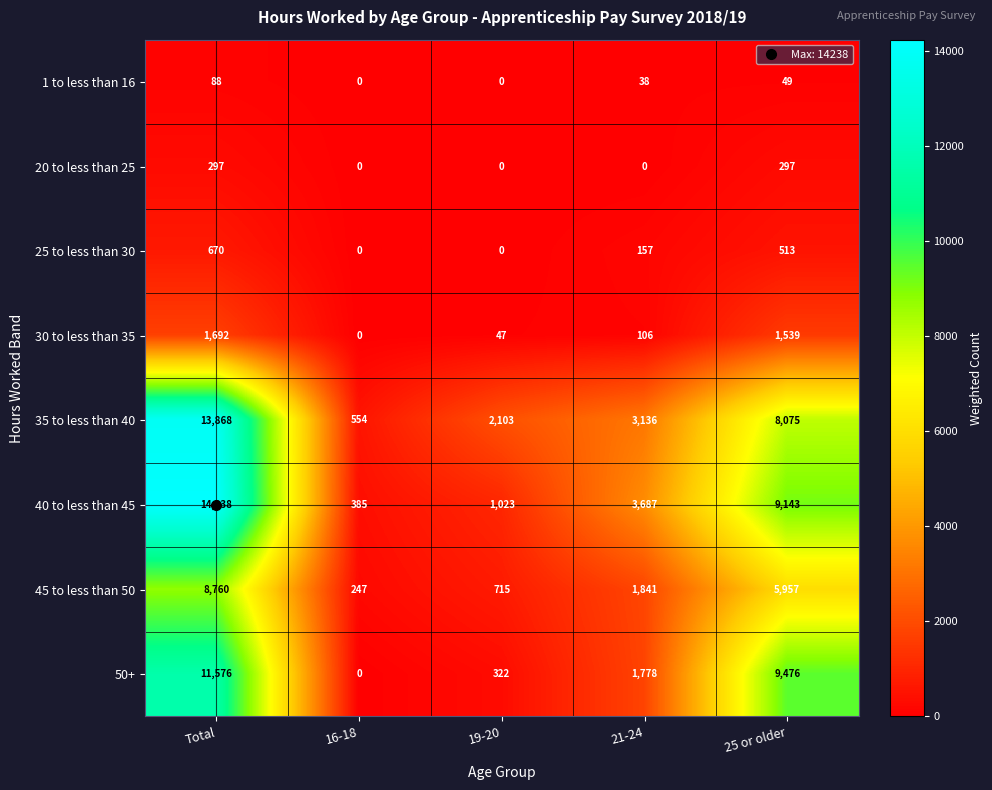

What is the difference between the highest and lowest values at 19-20?

2103